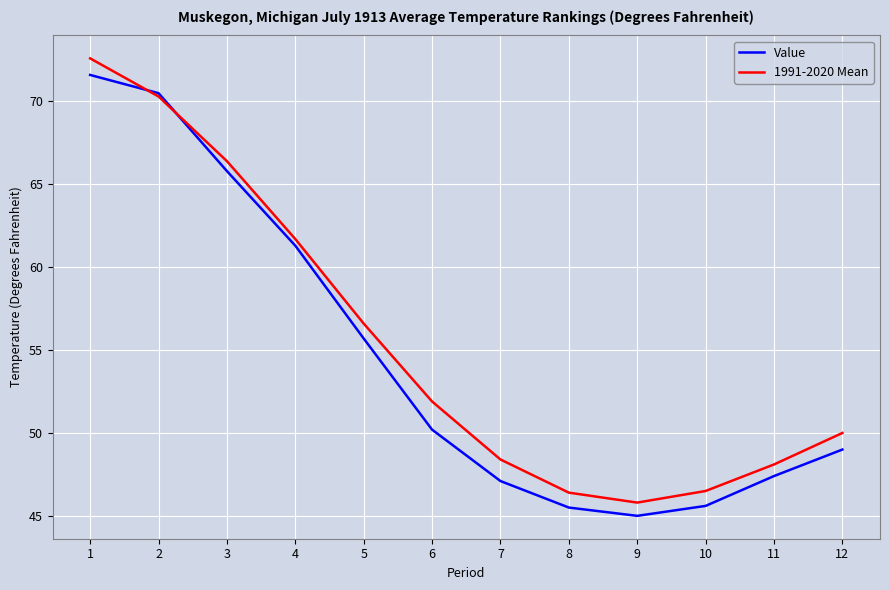

True or false: 1991-2020 Mean has a value of 30.4 at 4.

False